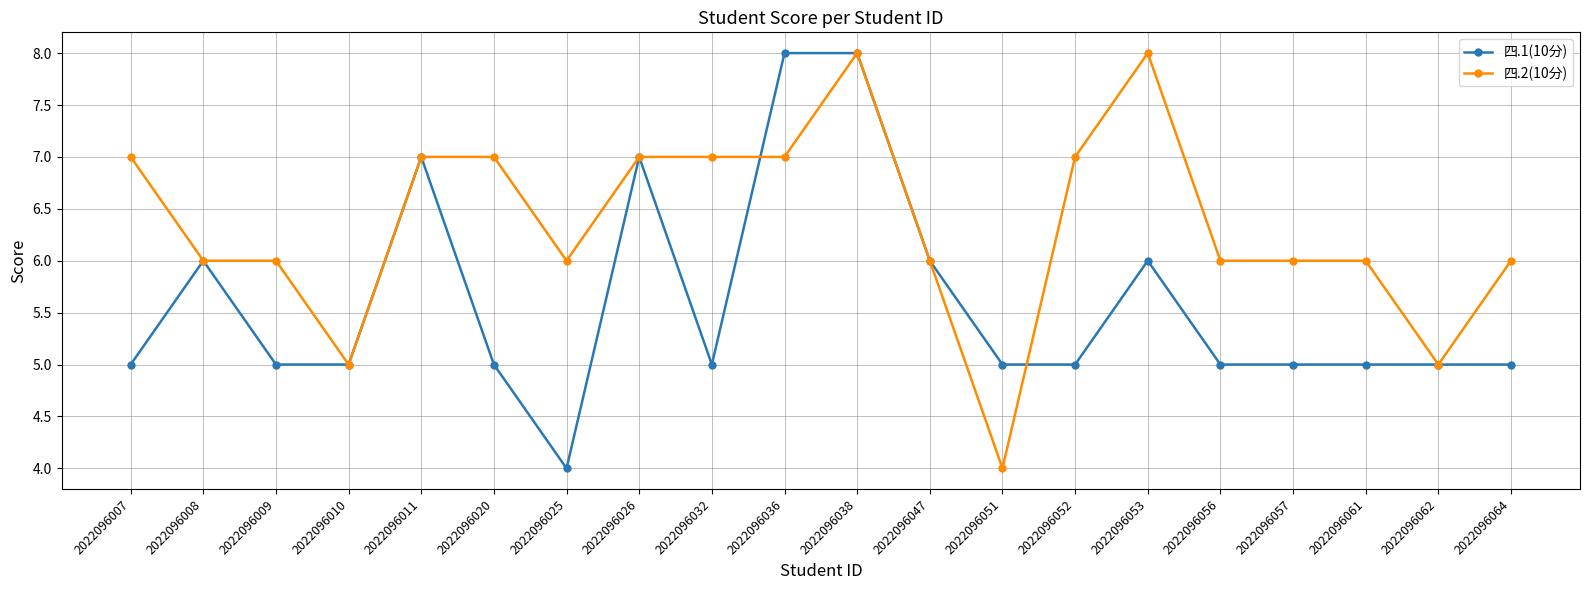

Read the 四.1(10分) value at 2022096052.

5